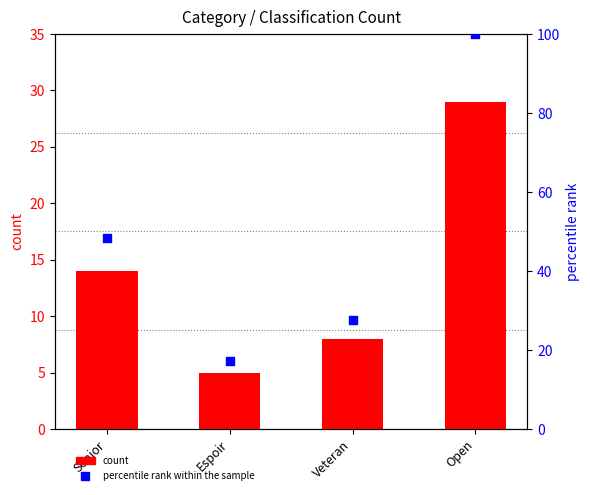

At how many categories does at least one series exceed 11?

4